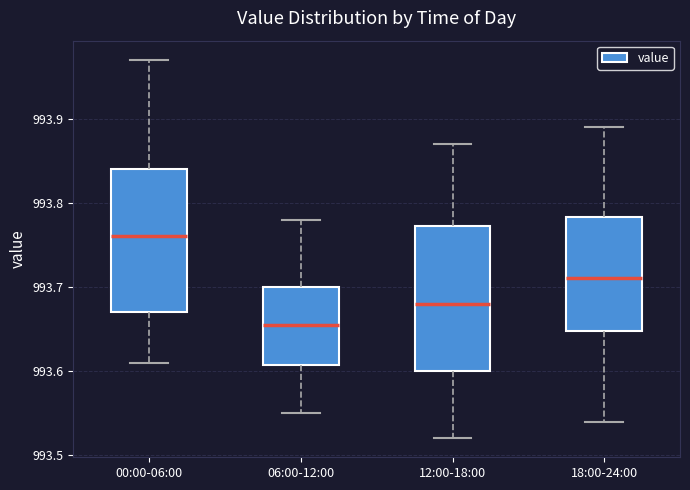

Reading left to right, read every box against the y-axis: the position of its median line, the range the box covers, and the ends of its whiskers. The values are not printed on the chart, so give them approximately, as read against the axis.

00:00-06:00: median 993.76, box 993.67 to 993.84, whiskers 993.61 to 993.97
06:00-12:00: median 993.66, box 993.61 to 993.70, whiskers 993.55 to 993.78
12:00-18:00: median 993.68, box 993.60 to 993.77, whiskers 993.52 to 993.87
18:00-24:00: median 993.71, box 993.65 to 993.78, whiskers 993.54 to 993.89